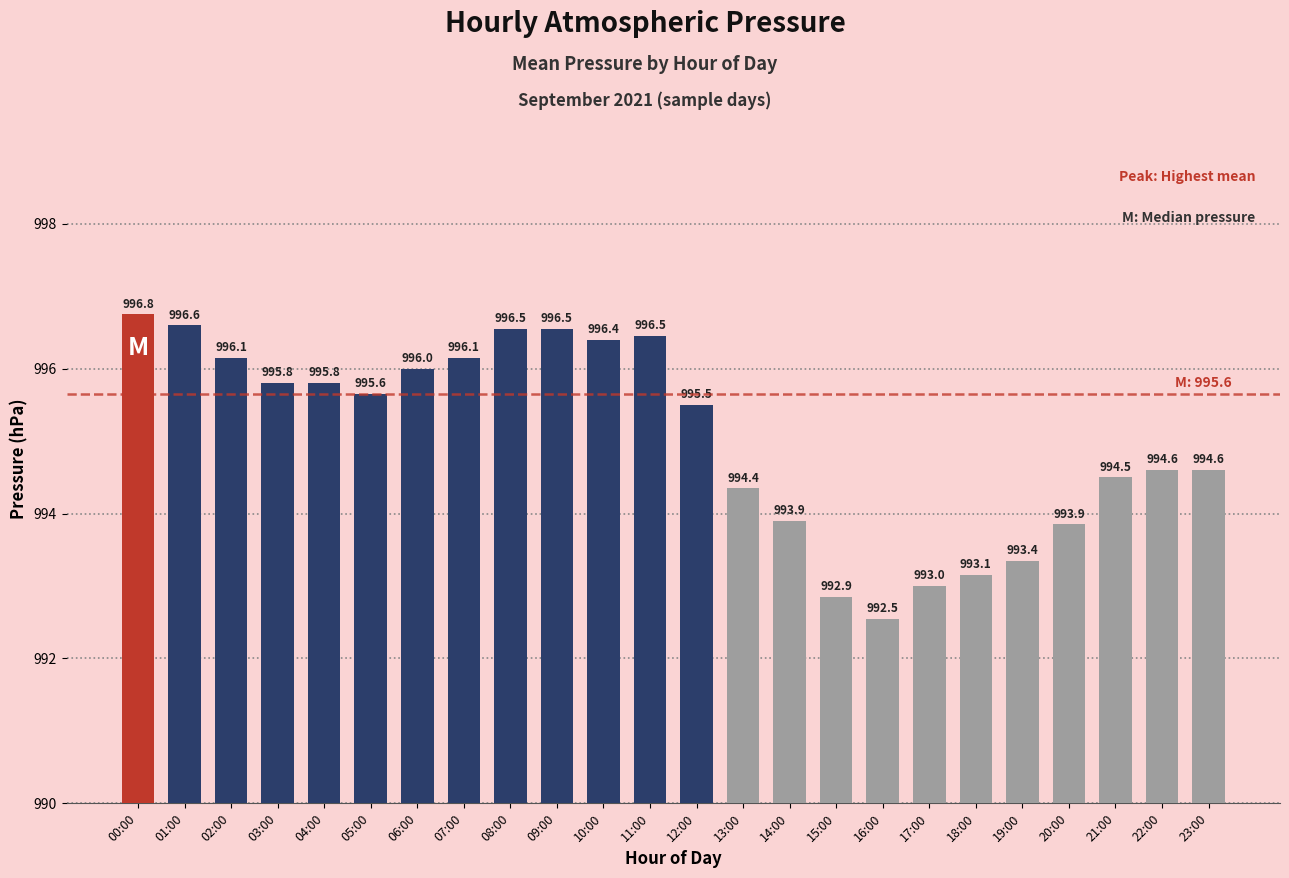

What is the difference between the maximum and minimum values?

4.2